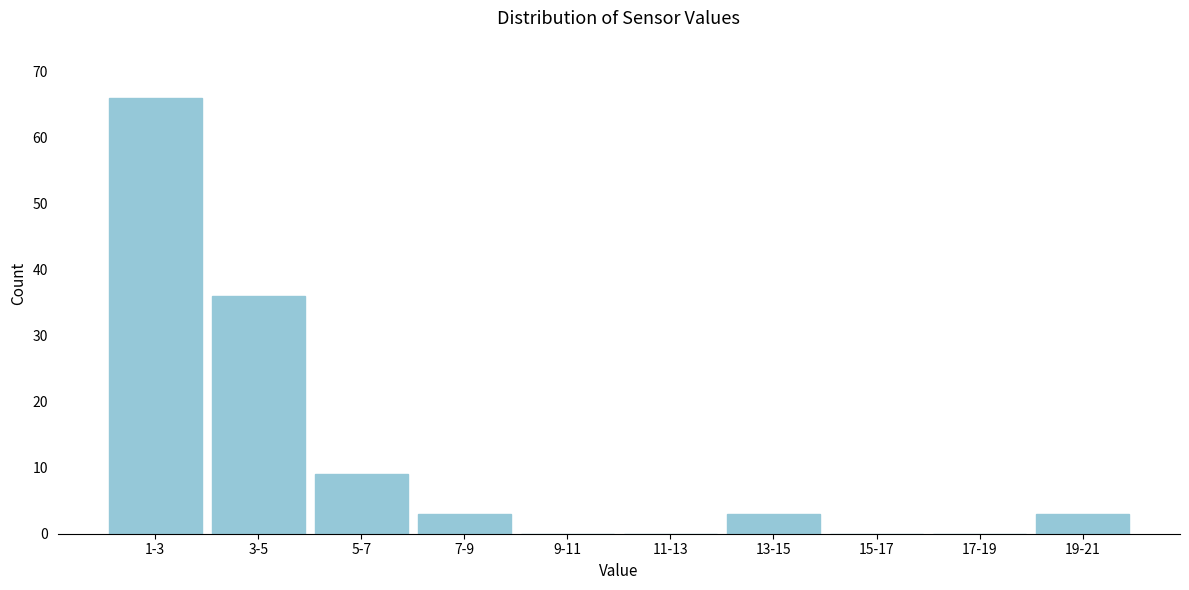

Reading right to left, what are all the values shown in this chart?

19-21=3	17-19=0	15-17=0	13-15=3	11-13=0	9-11=0	7-9=3	5-7=9	3-5=36	1-3=66